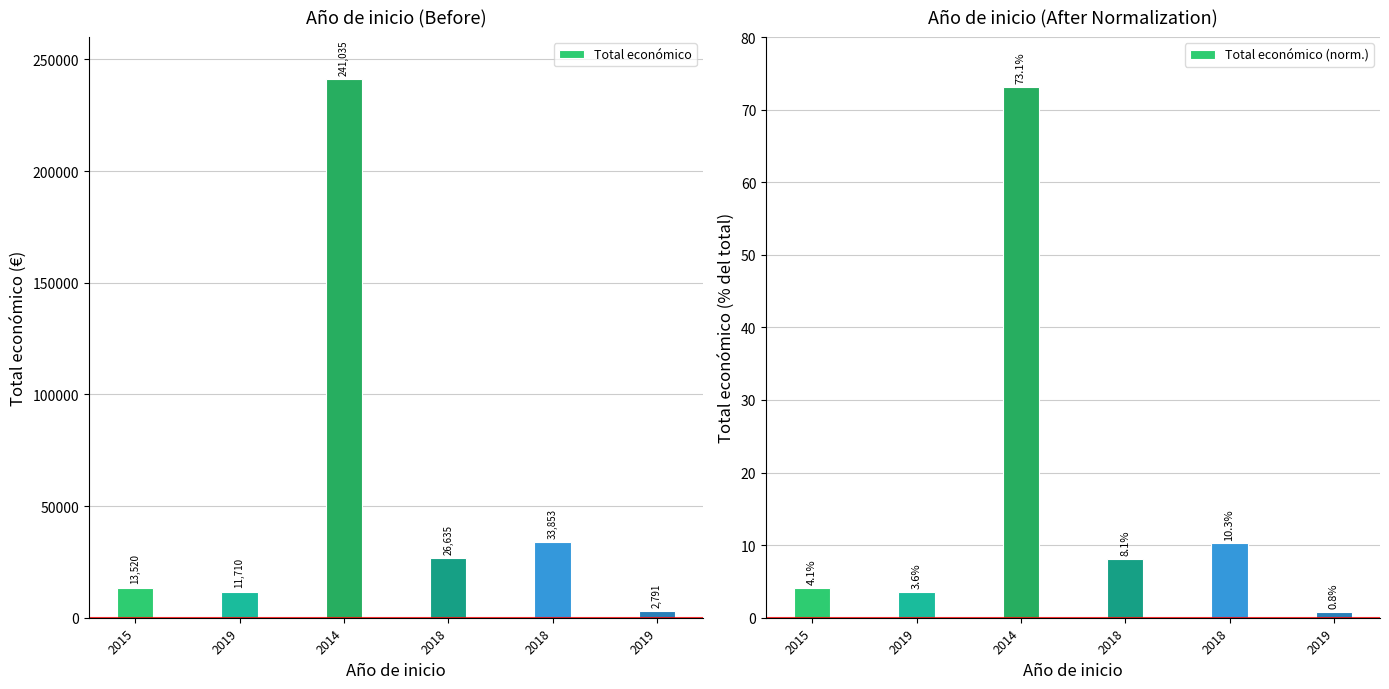

Which series has the widest spread of values?

Total económico